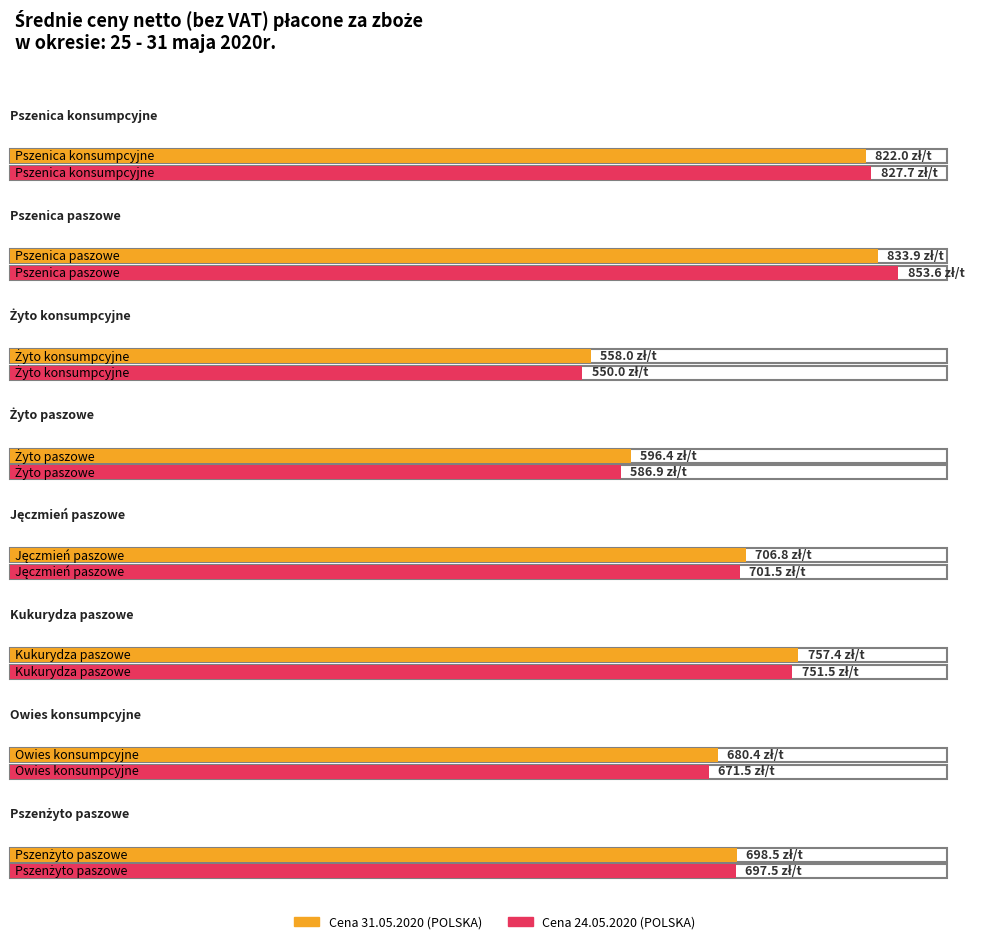

What is the difference between the maximum and second lowest values in the Cena 2020-05-24 (POLSKA) series?

266.7